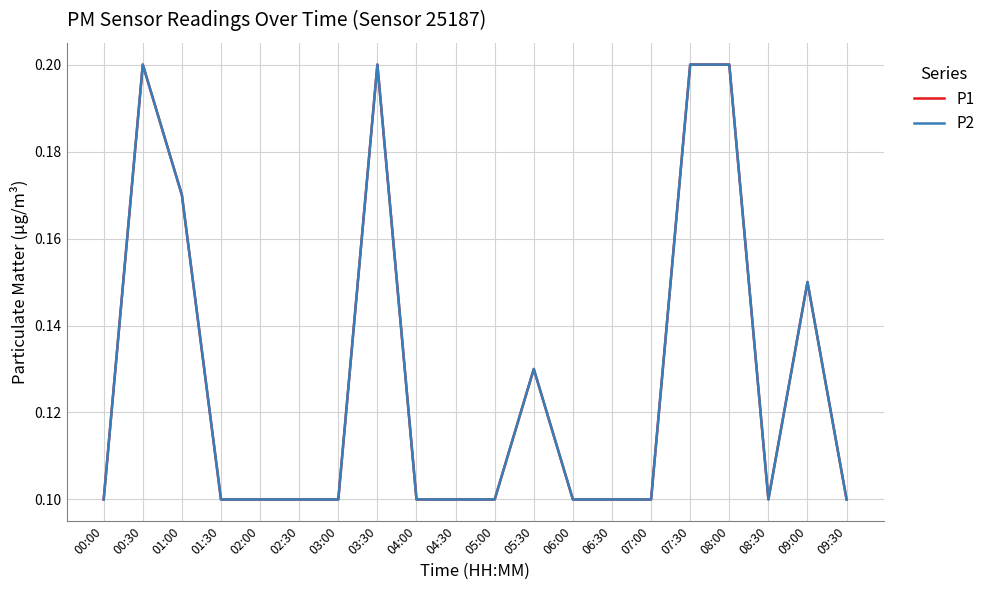

Does the chart display data point markers on the line(s)?

No